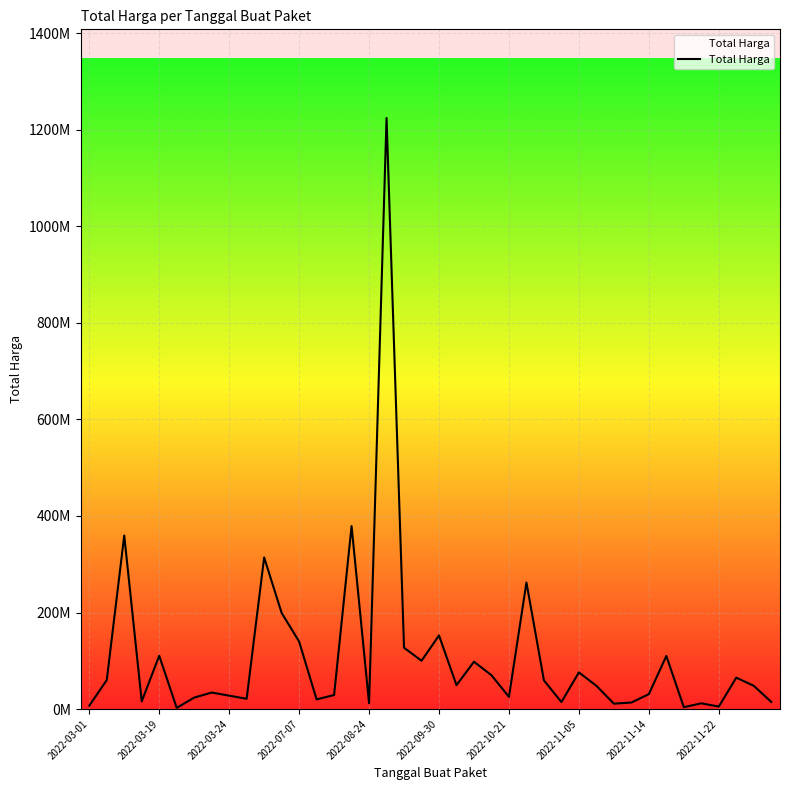

At which label does the data first exceed 48140000?

2022-03-19